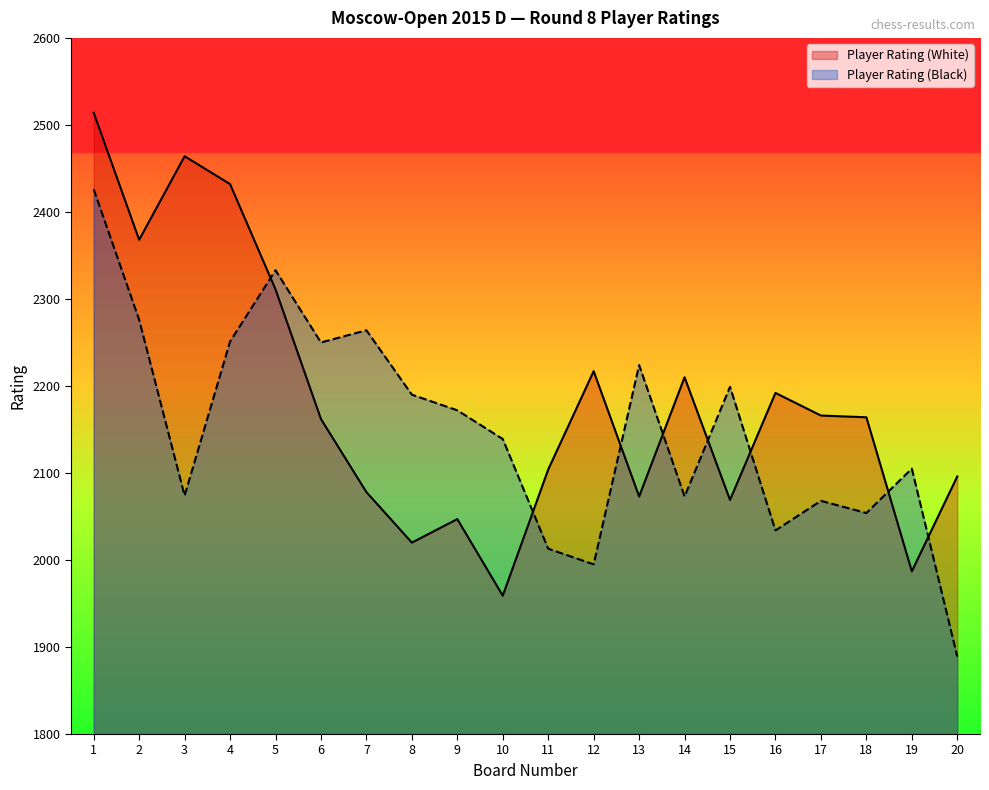

List the labels in order of Player Rating (White) value, largest first.

1, 3, 4, 2, 5, 12, 14, 16, 17, 18, 6, 11, 20, 7, 13, 15, 9, 8, 19, 10